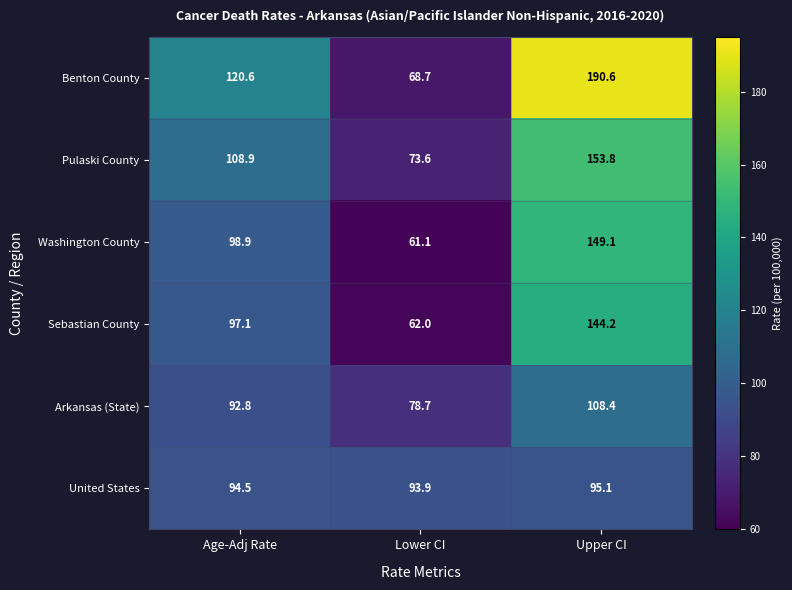

Reading right to left, extract all data points from this chart.

Benton County: Upper CI=190.6	Lower CI=68.7	Age-Adj Rate=120.6
Pulaski County: Upper CI=153.8	Lower CI=73.6	Age-Adj Rate=108.9
Washington County: Upper CI=149.1	Lower CI=61.1	Age-Adj Rate=98.9
Sebastian County: Upper CI=144.2	Lower CI=62.0	Age-Adj Rate=97.1
Arkansas (State): Upper CI=108.4	Lower CI=78.7	Age-Adj Rate=92.8
United States: Upper CI=95.1	Lower CI=93.9	Age-Adj Rate=94.5